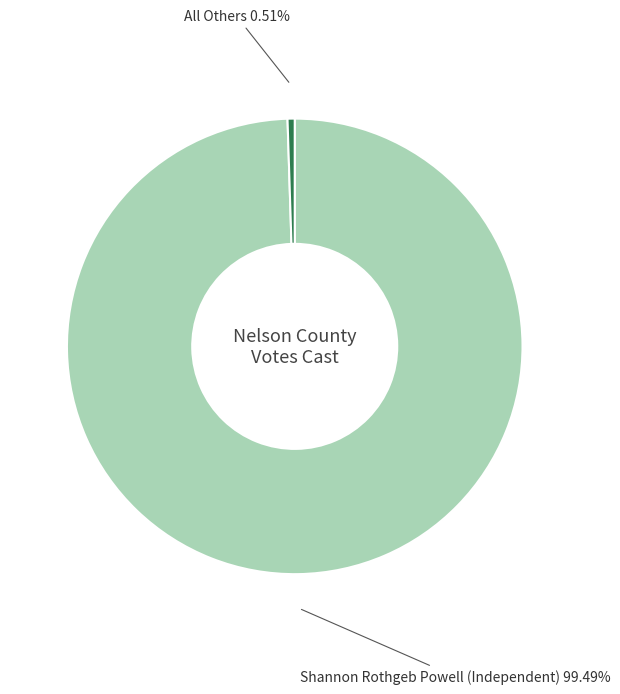

Does any single category account for the majority?

Yes